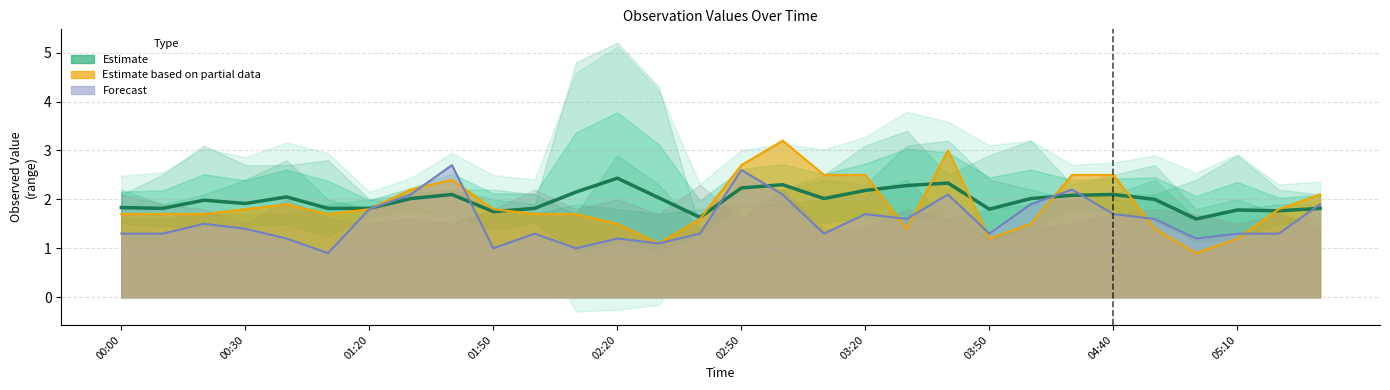

What is the average value of the Estimate series?

2.0